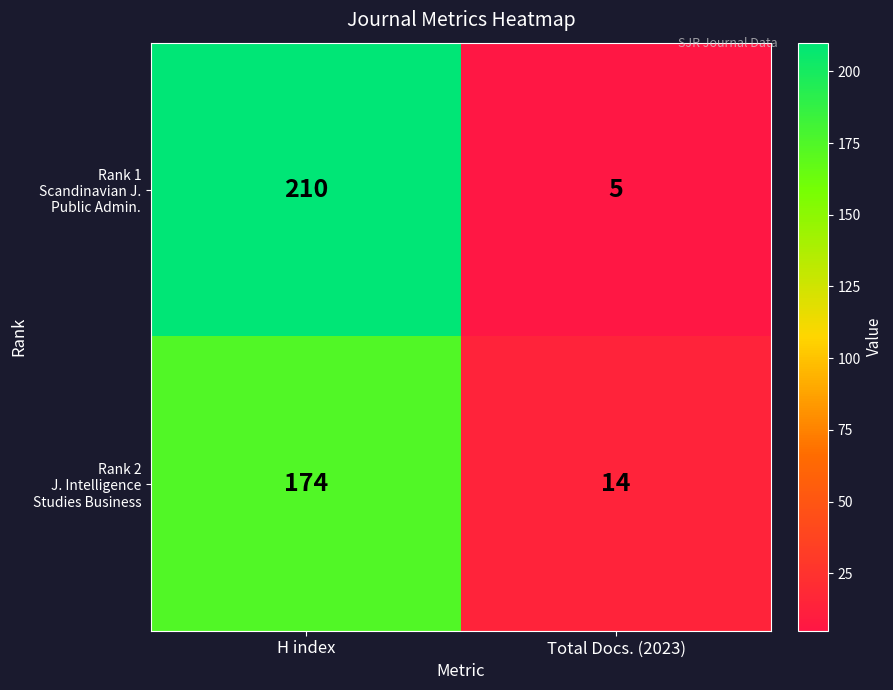

What is the total value across all series at Total Docs. (2023)?

19